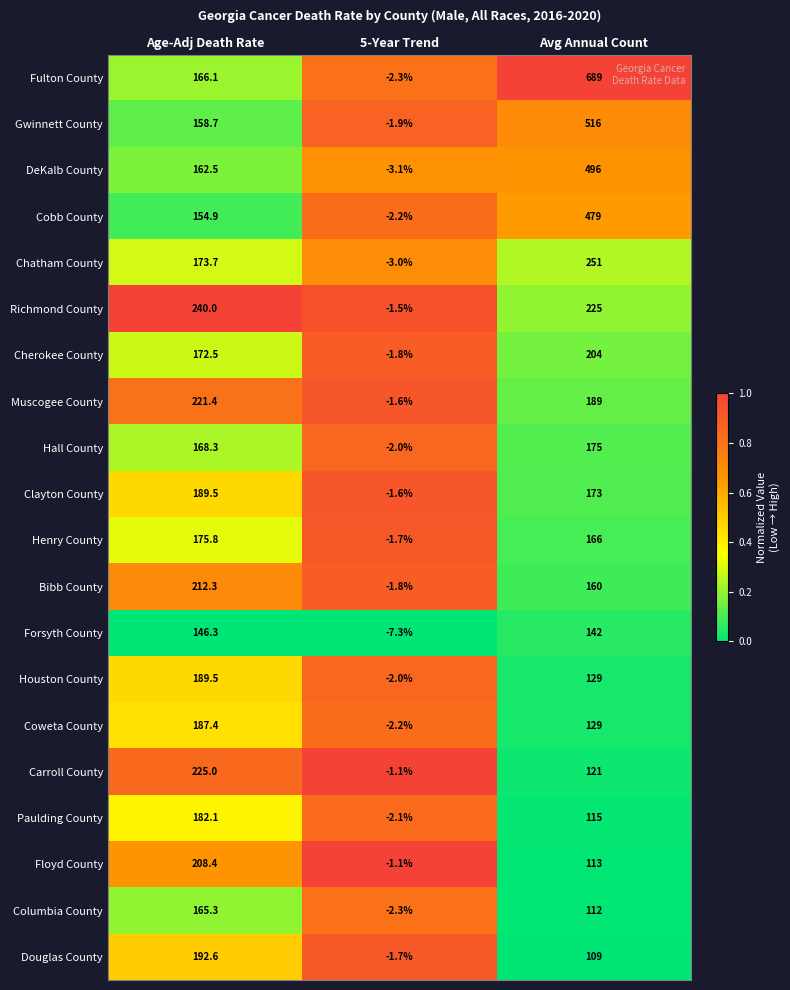

What is the spread (max minus min) of values at Age-Adj Death Rate?

93.7